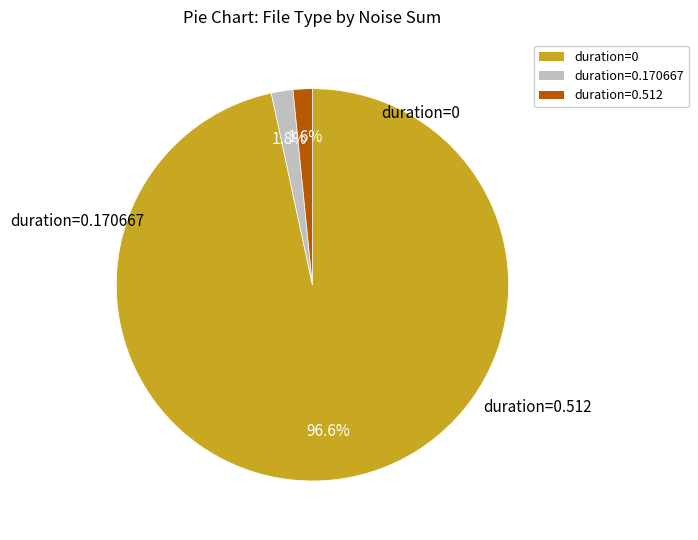

Does any single category account for the majority?

Yes